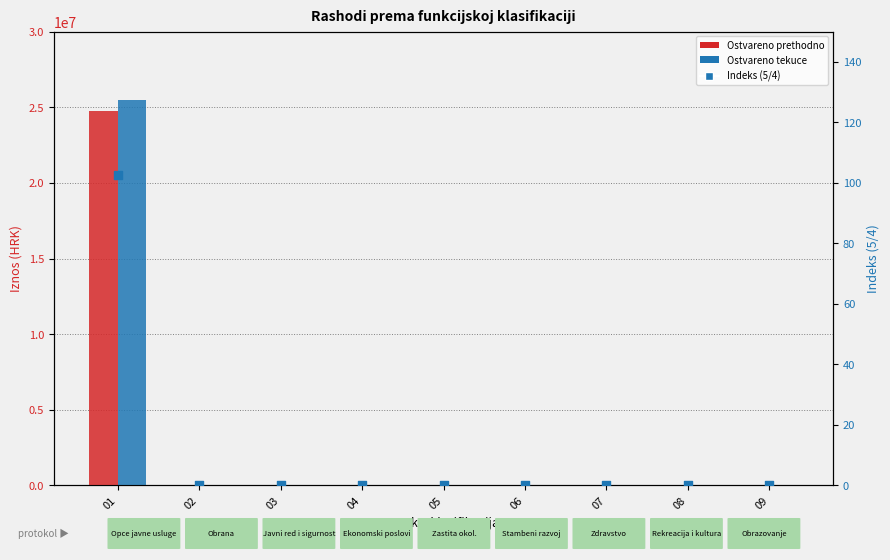

What are all the series names shown in the legend?

Ostvareno prethodno, Ostvareno tekuce, Indeks (5/4)